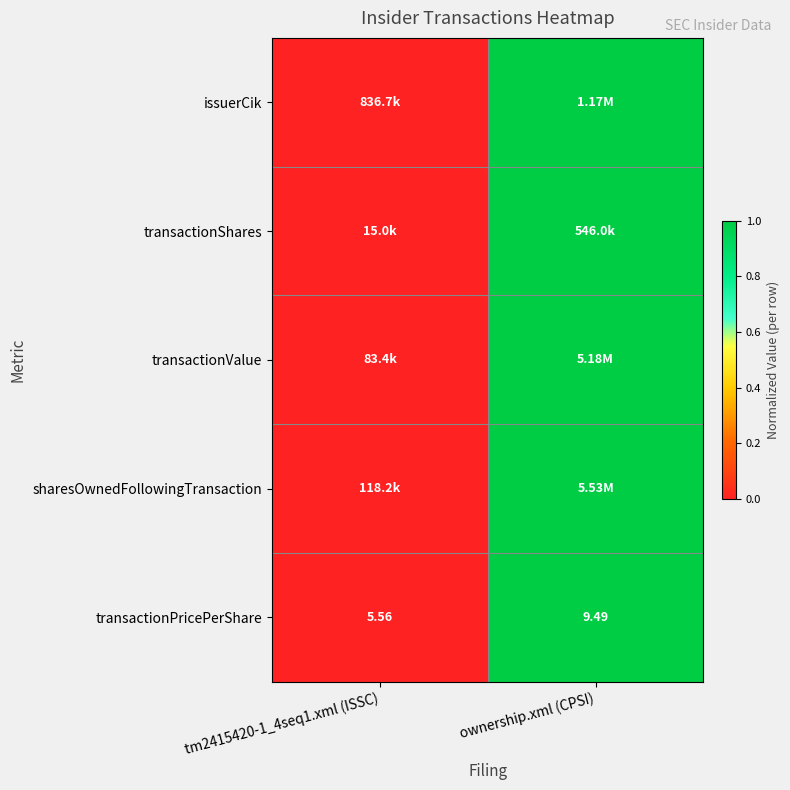

How many data points in transactionShares are less than 1?

1